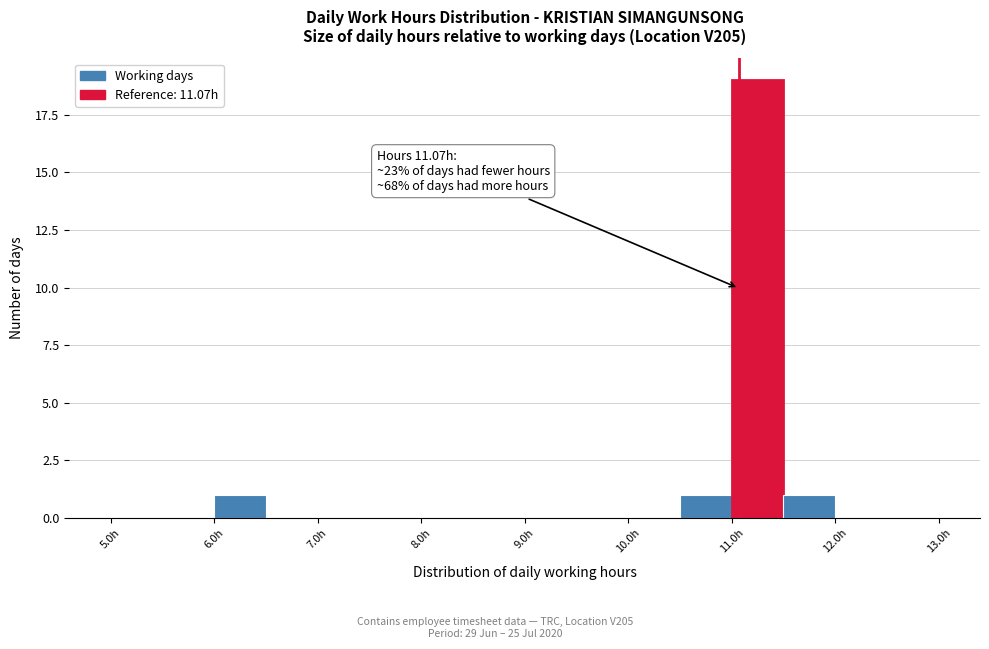

Which range on the x-axis has the tallest bar?

11.0 to 11.5